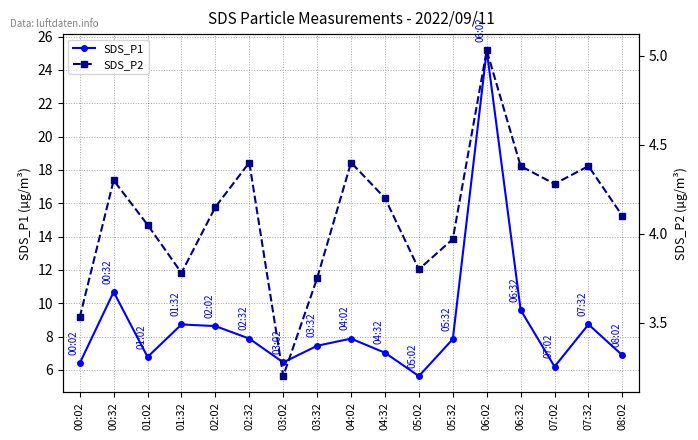

The SDS_P1 series shows 7.5 at 03:32. True or false?

True